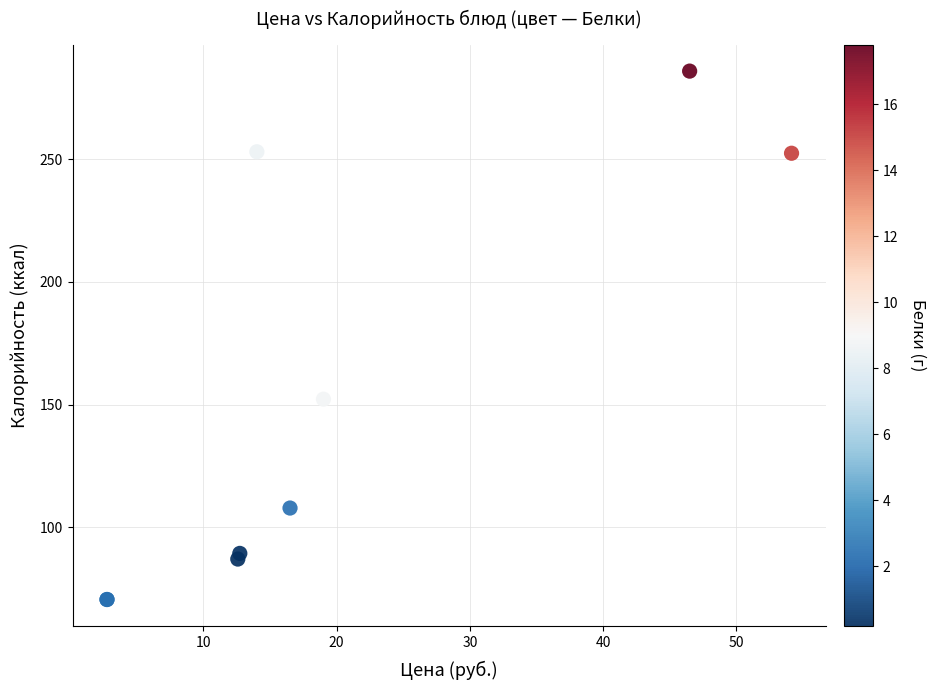

What Y value in the scatter plot is closest to 178?

152.2